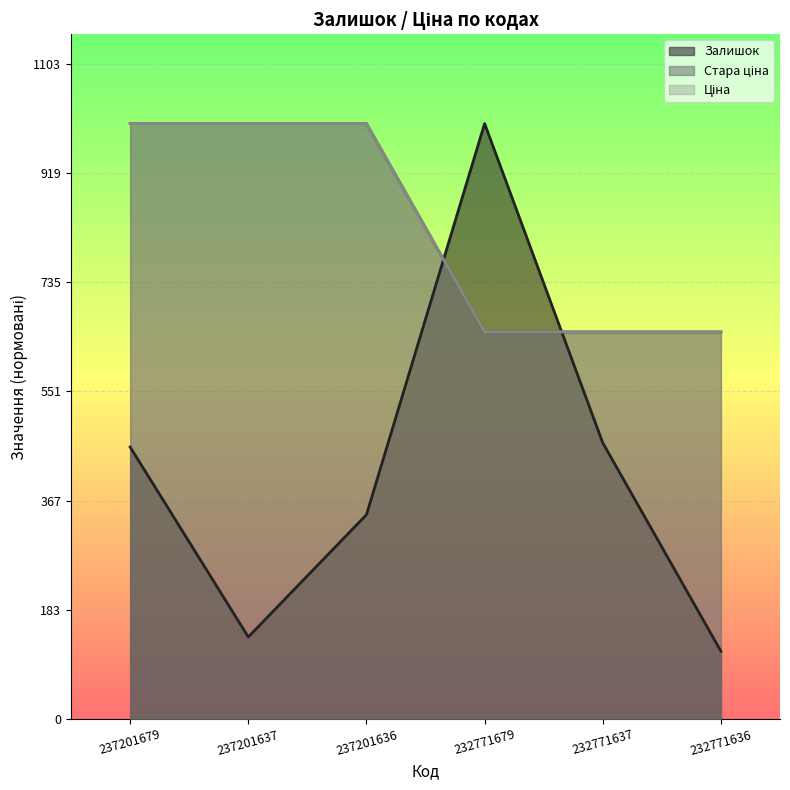

Rank the series at 232771679 from lowest to highest value.

Ціна, Стара ціна, Залишок